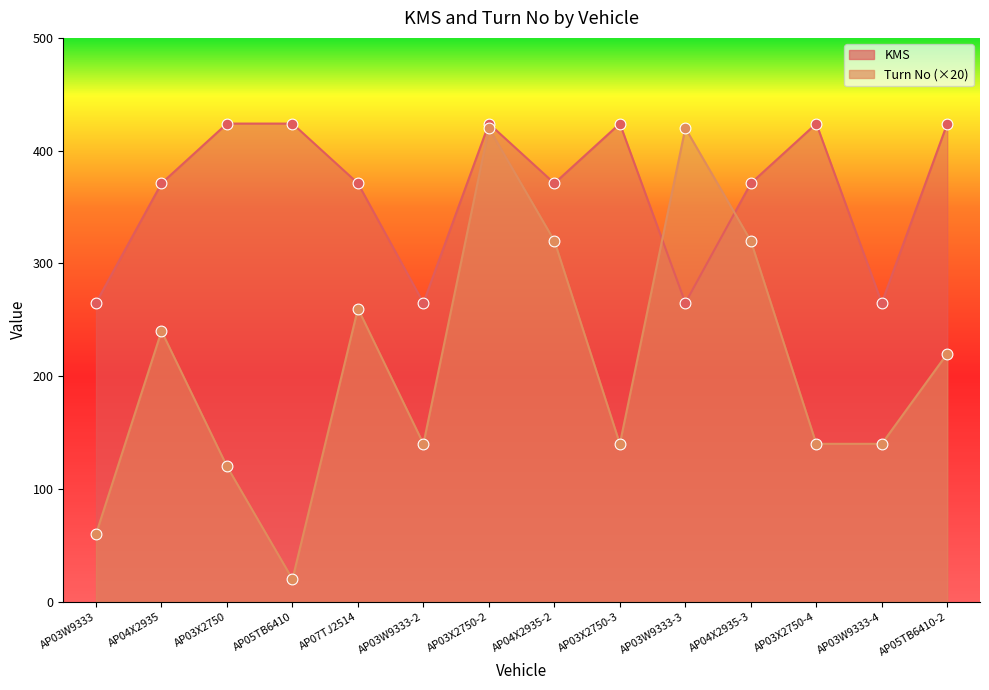

At which category is the sum across all series the highest?

AP03X2750-2